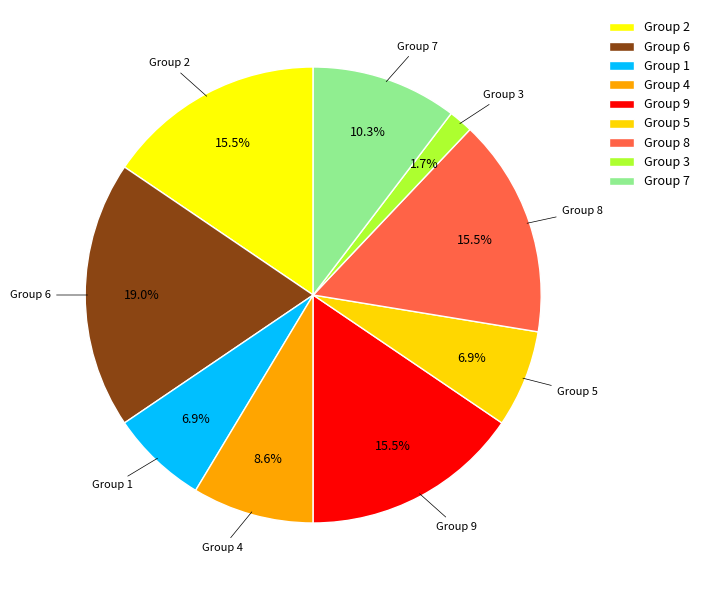

How many segments does this pie chart have?

9